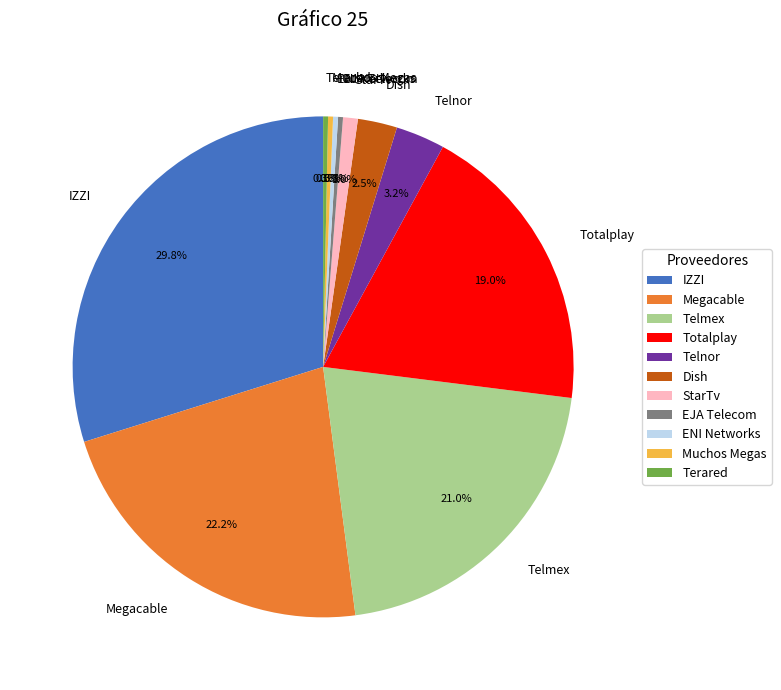

To the nearest percent, what is the average slice percentage?

9%